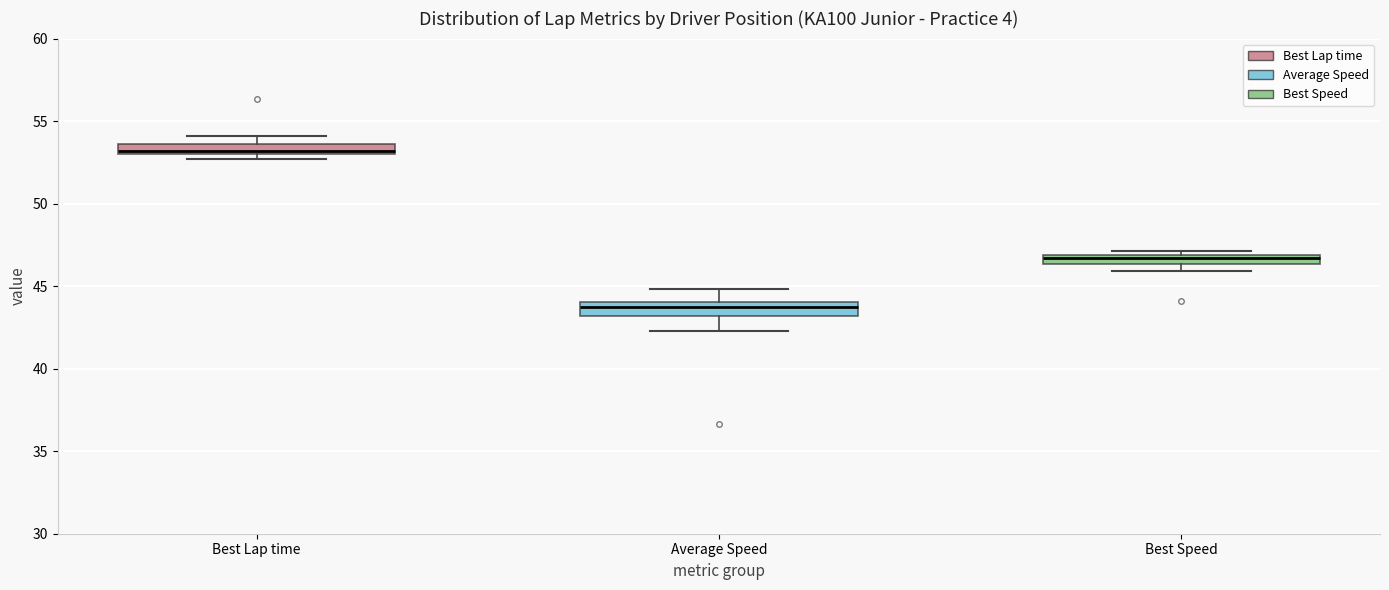

Which box has the lowest median line?

Average Speed